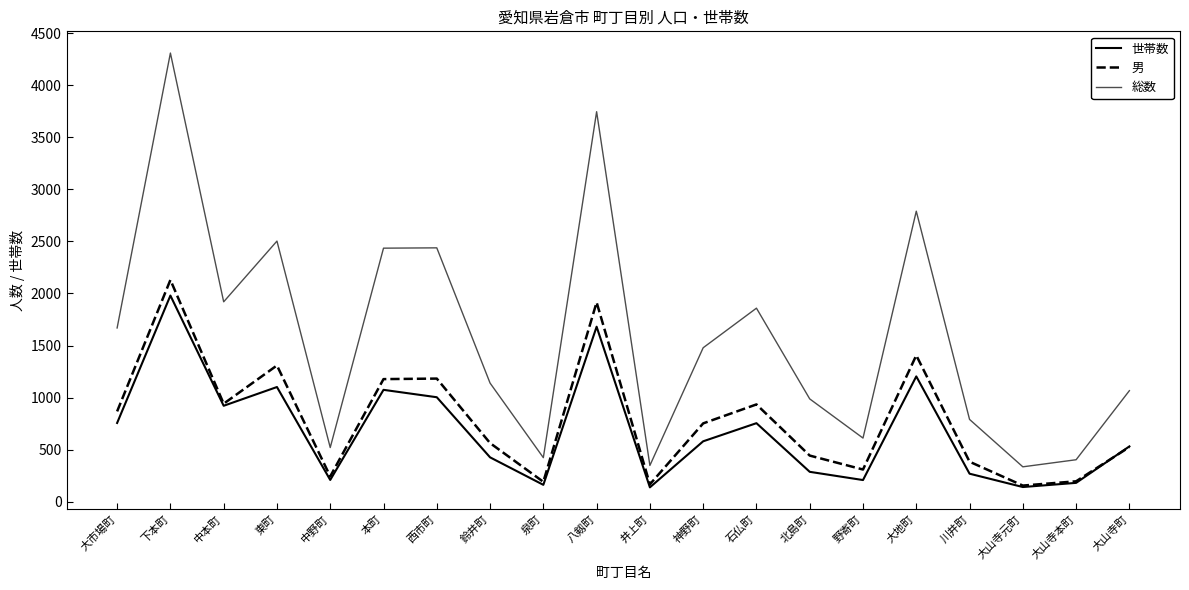

At which label does 世帯数 reach its minimum?

井上町